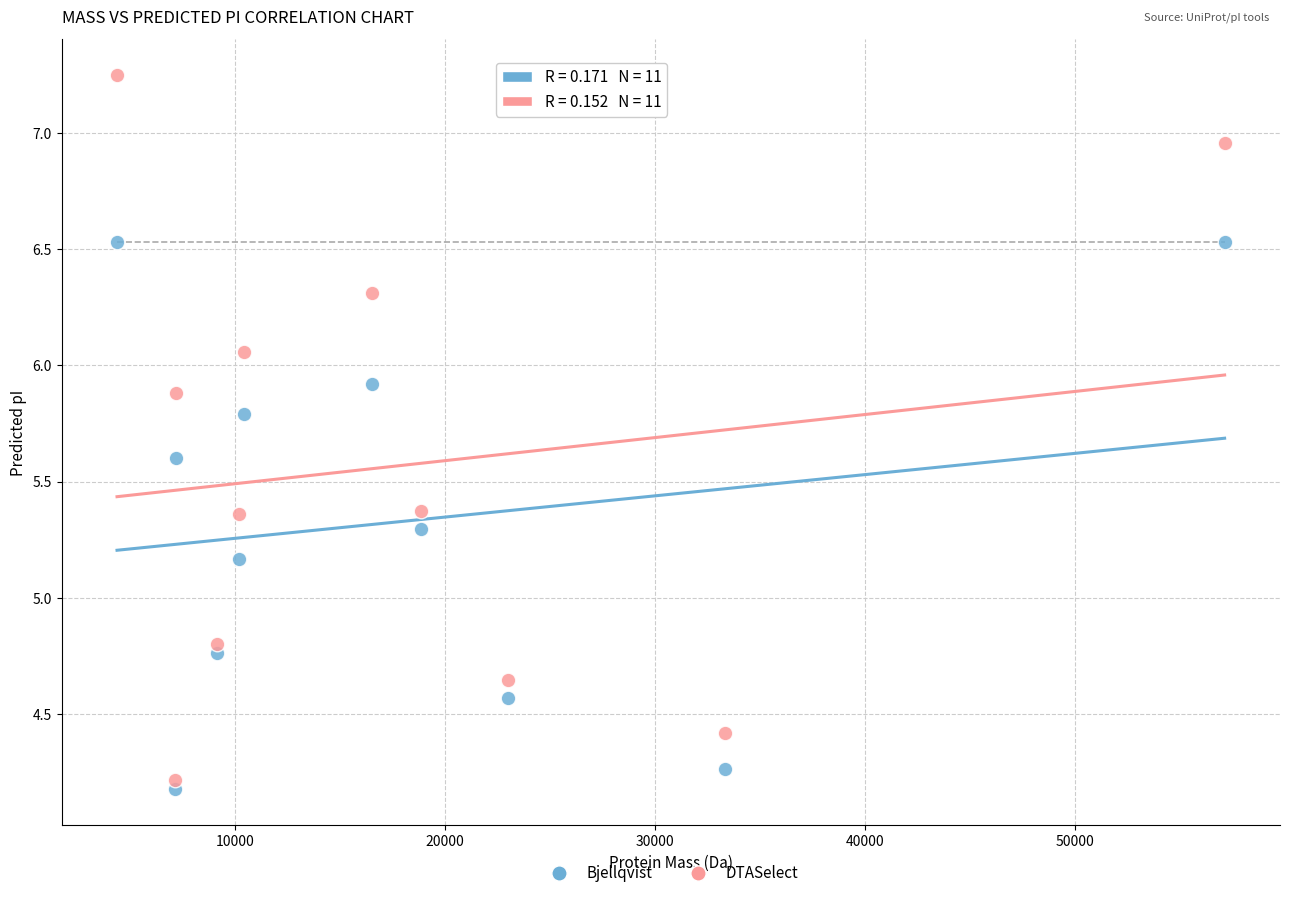

What are all the series names shown in the legend?

Bjellqvist, DTASelect